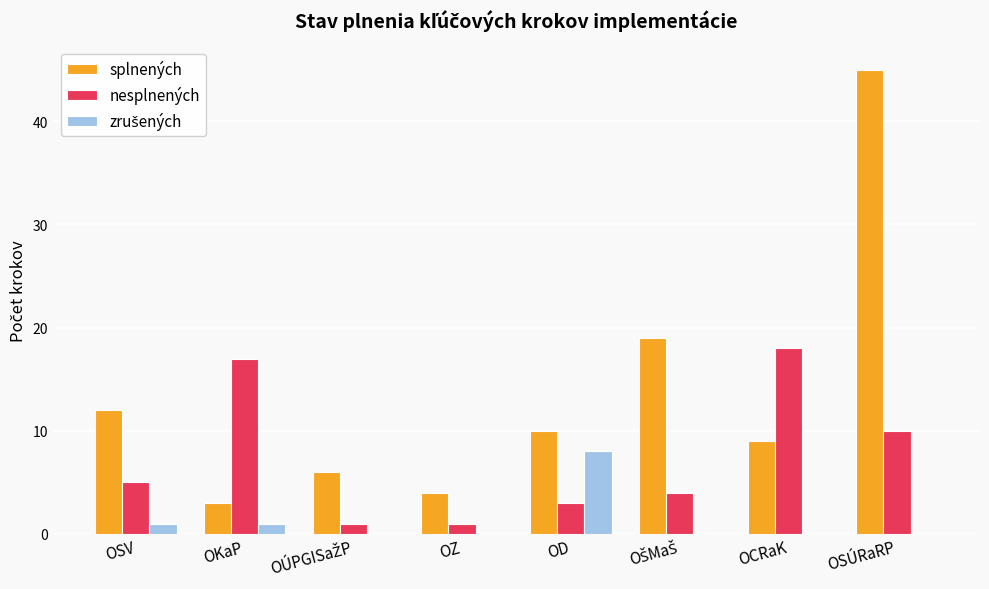

What is the greatest value displayed?

45